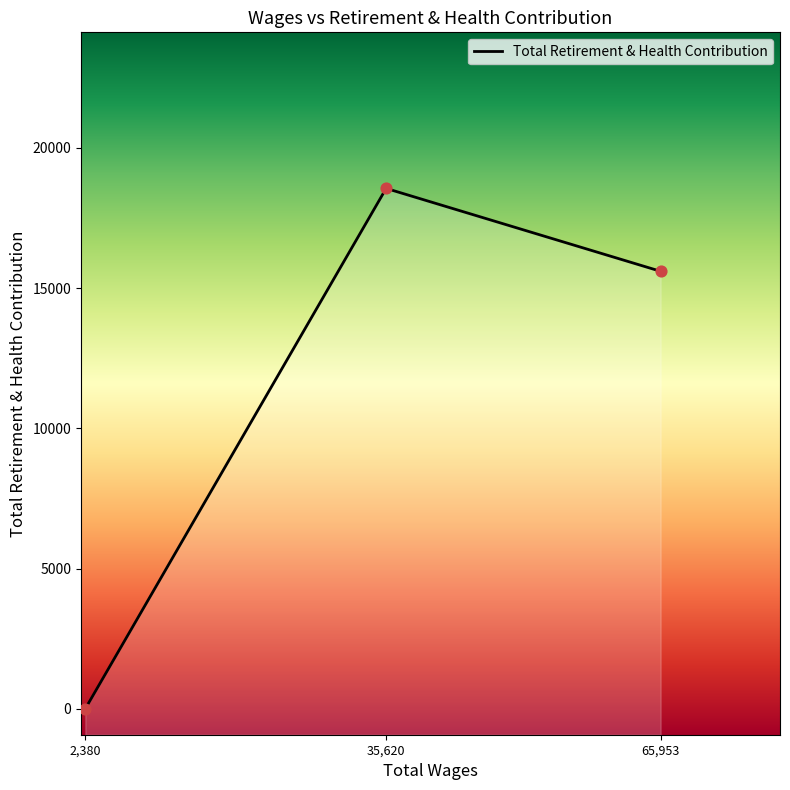

Which has a higher value, 35620.0 or 2380.0?

35620.0